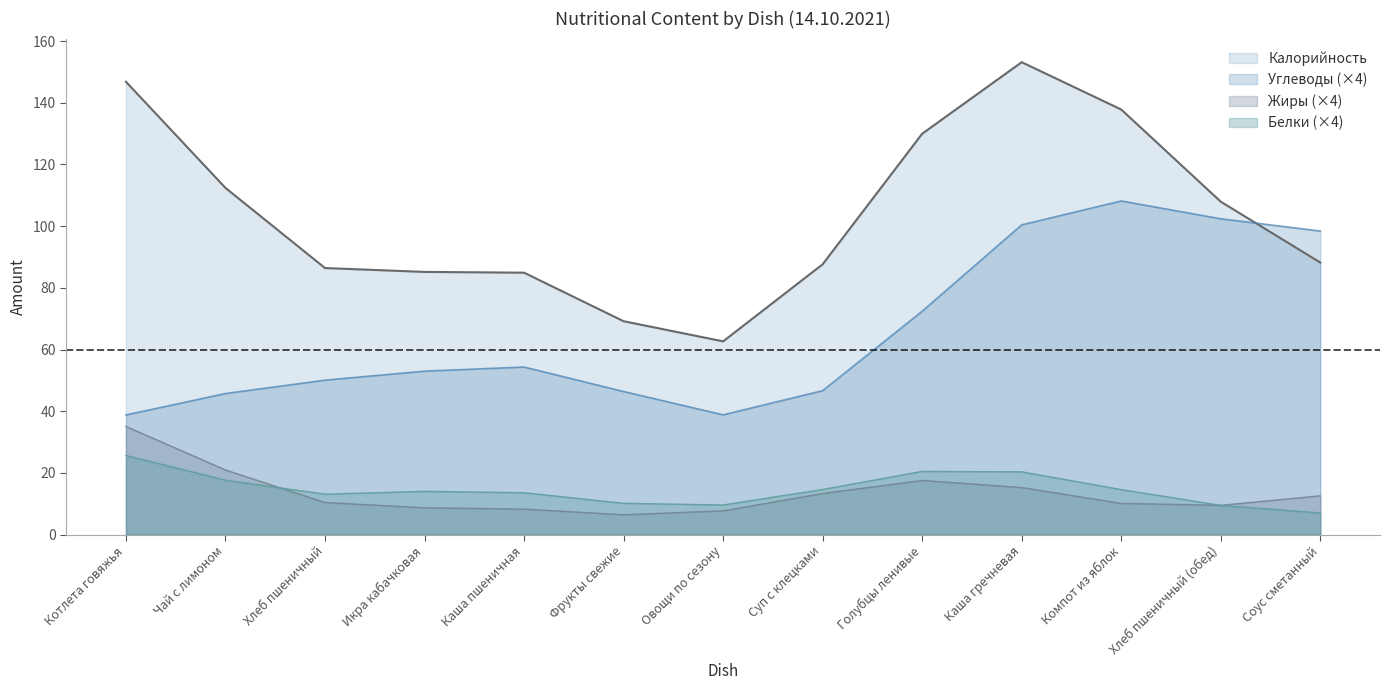

The Белки series shows 18.2 at Котлета говяжья. True or false?

False